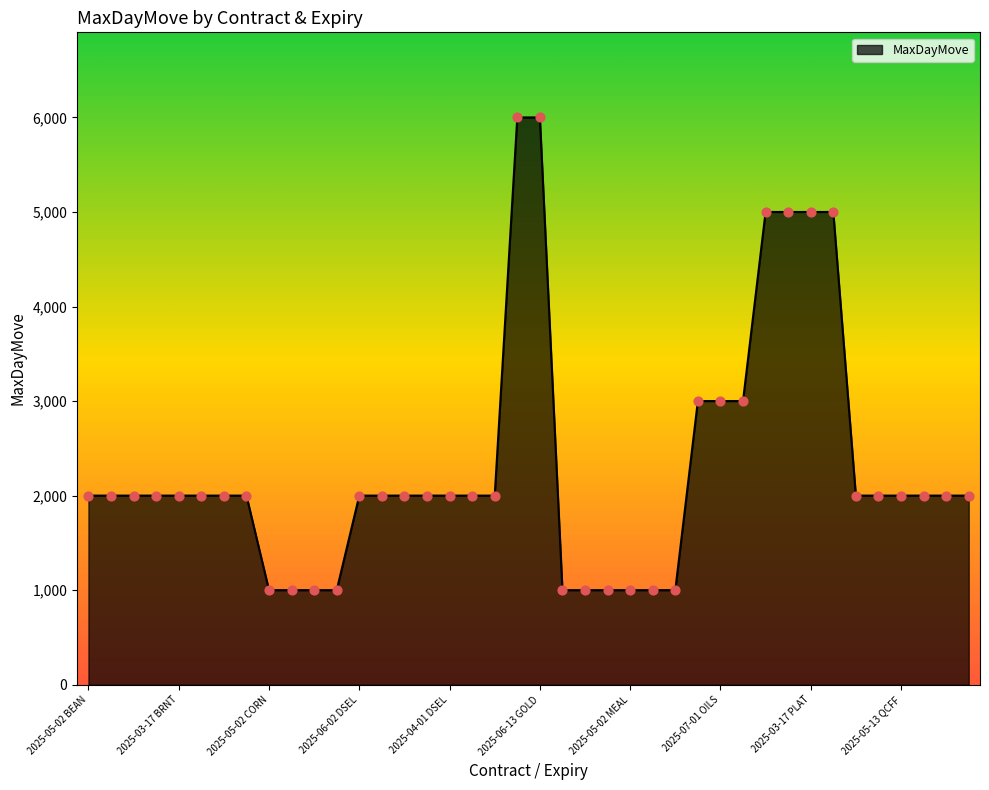

What is the difference between the maximum and minimum values?

5000